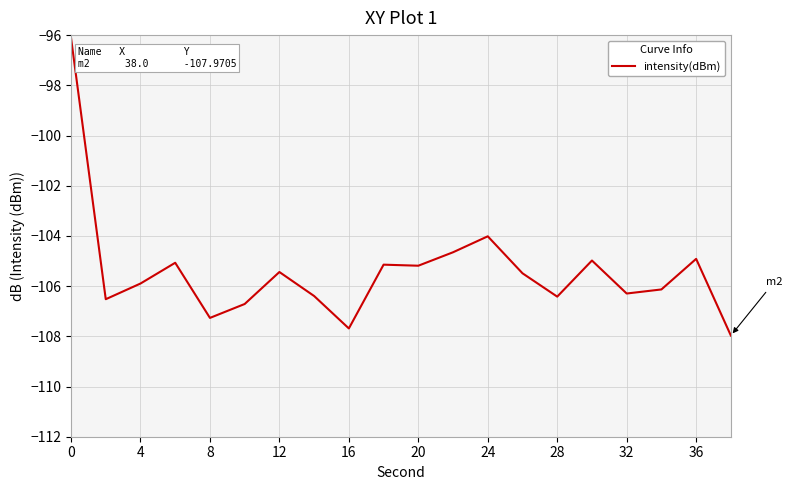

What is the maximum value shown in the chart?

-96.1